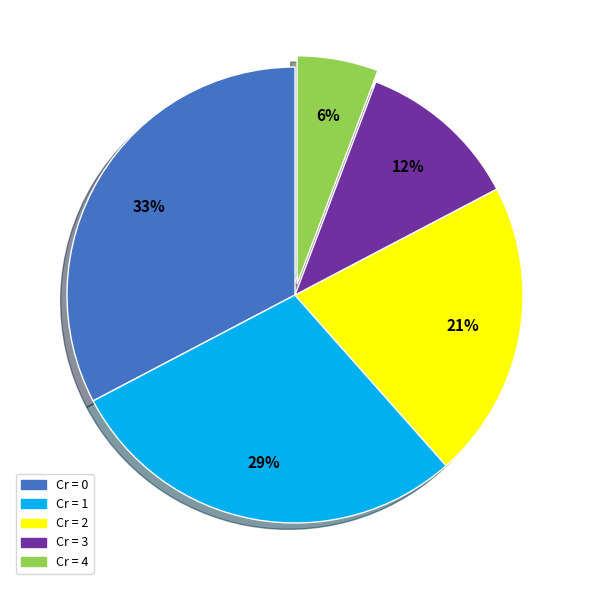

Is there any slice that represents more than half of the pie?

No